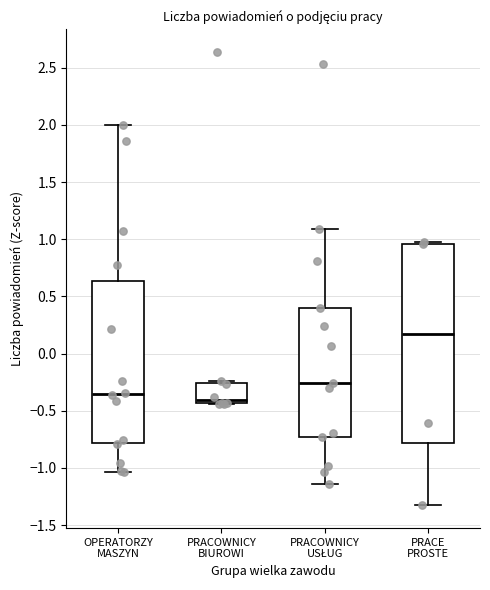

Reading left to right, transcribe this box plot: for each box, give where its median line is, the range the box spans, and where its two whiskers end, as read against the y-axis. The values are not printed on the chart, so give them approximately, as read against the axis.

OPERATORZY MASZYN: median -0.35, box -0.80 to 0.65, whiskers -1.05 to 2.00
PRACOWNICY BIUROWI: median -0.40, box -0.45 to -0.25, whiskers -0.45 to -0.25 (just above the box's upper edge)
PRACOWNICY USŁUG: median -0.25, box -0.75 to 0.40, whiskers -1.15 to 1.10
PRACE PROSTE: median 0.20, box -0.80 to 0.95, whiskers -1.35 to 1.00